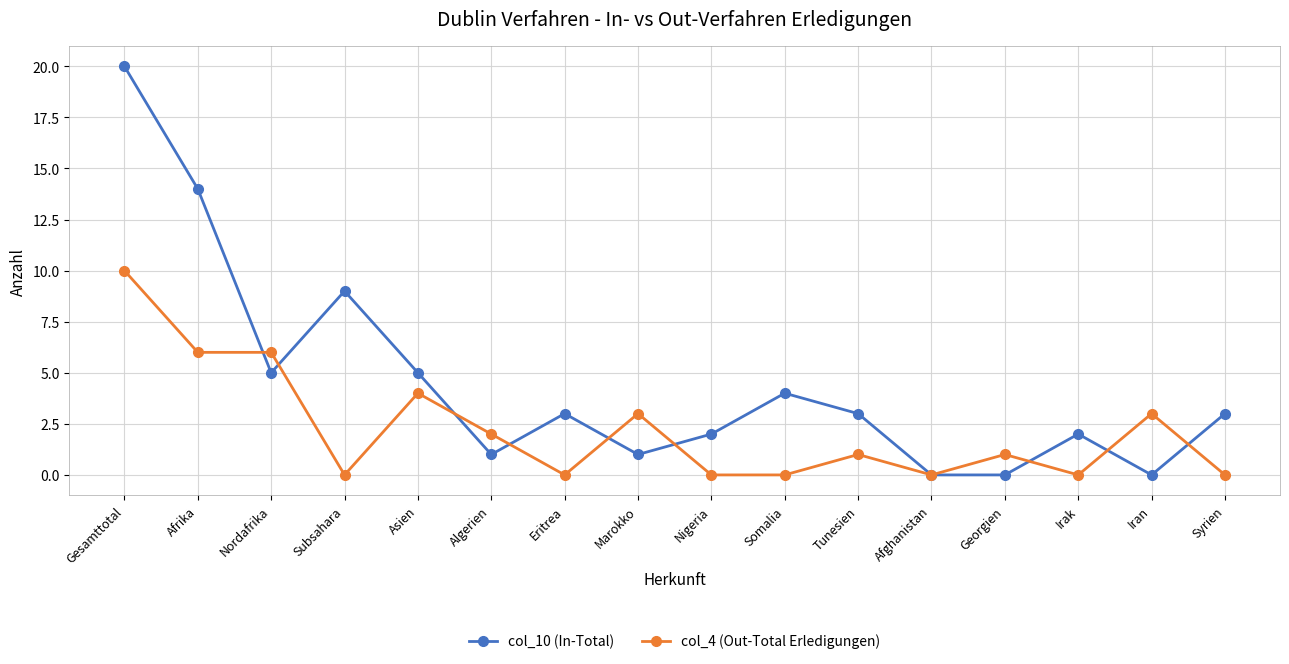

Which category has the highest value in the col_4 (Out-Total Erledigungen) series?

Gesamttotal